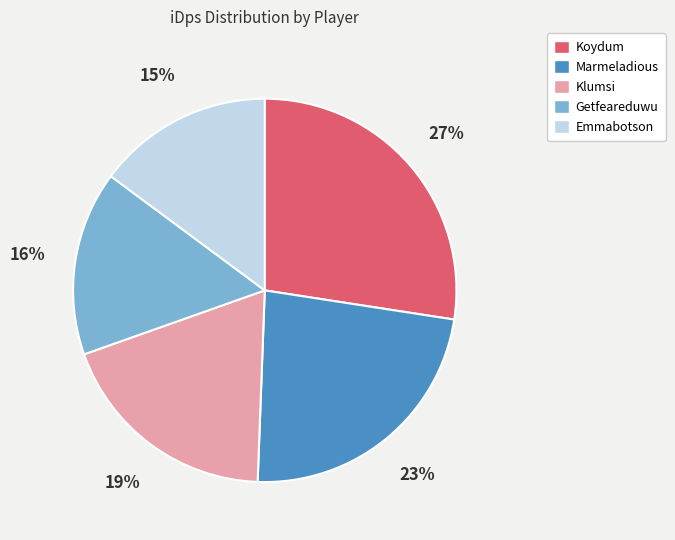

Is there a majority slice in this chart?

No